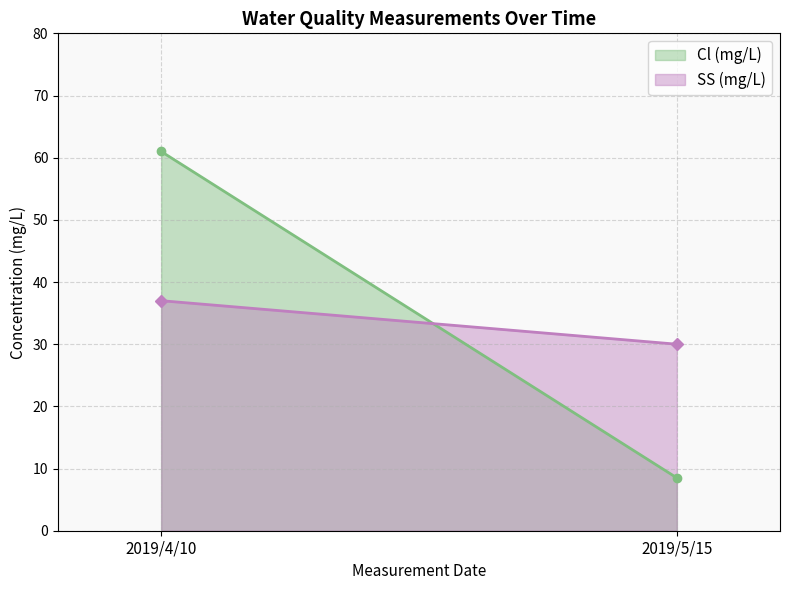

Between 2019/4/10 and 2019/4/10, which series saw the biggest shift?

Cl (mg/L)